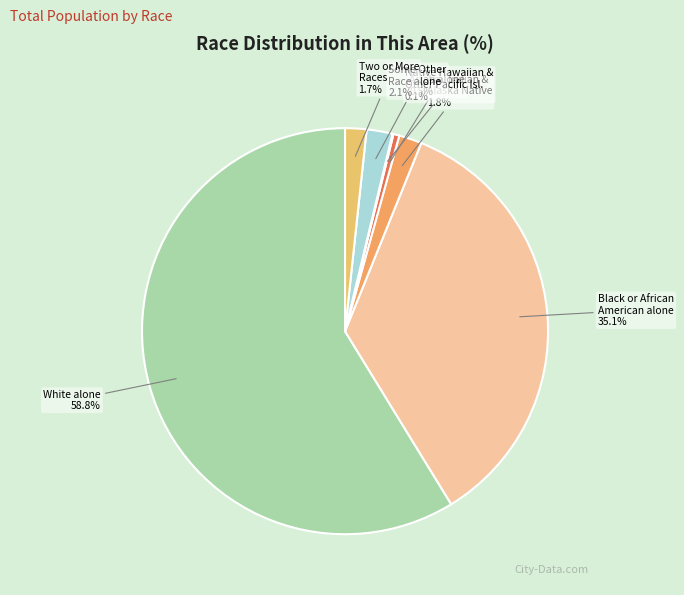

Combined, do White alone and Some Other Race alone account for over 50%?

Yes